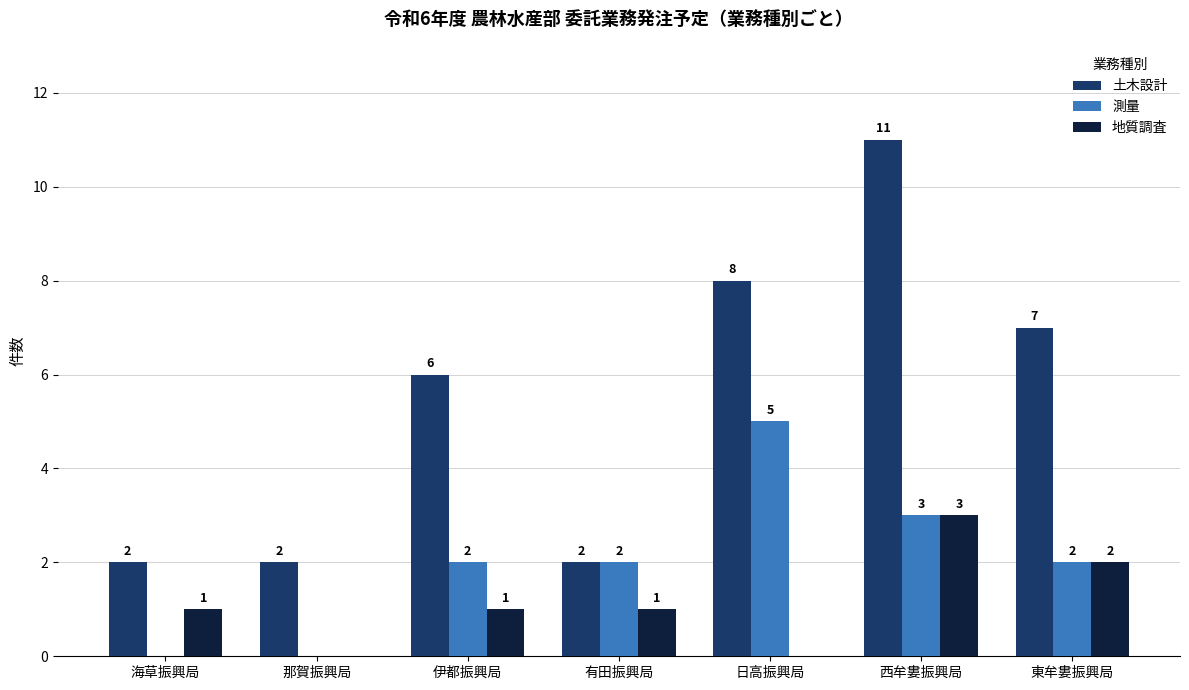

The 測量 series shows 2 at 有田振興局. True or false?

True